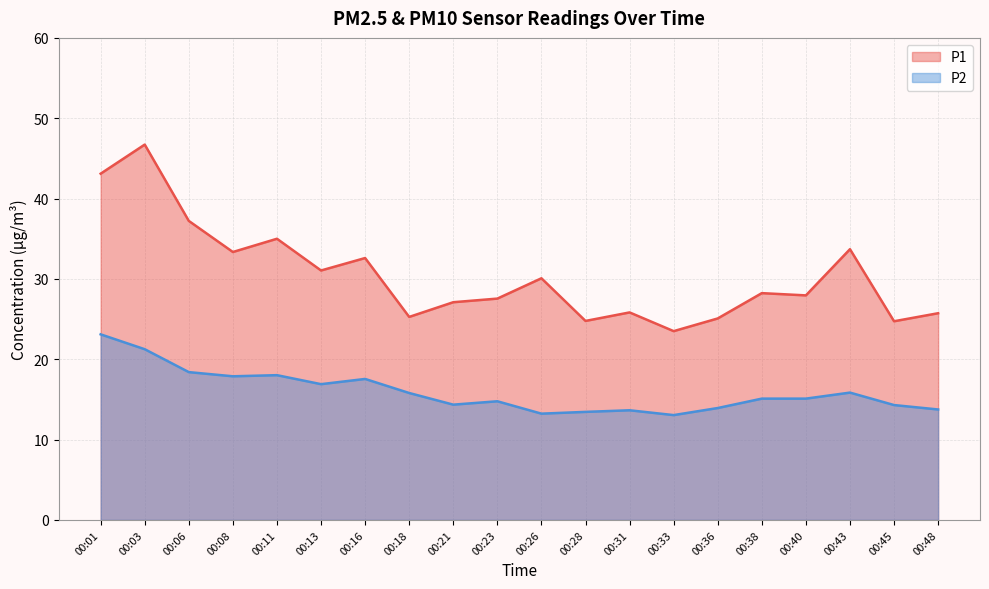

At which category is the sum across all series the highest?

00:03